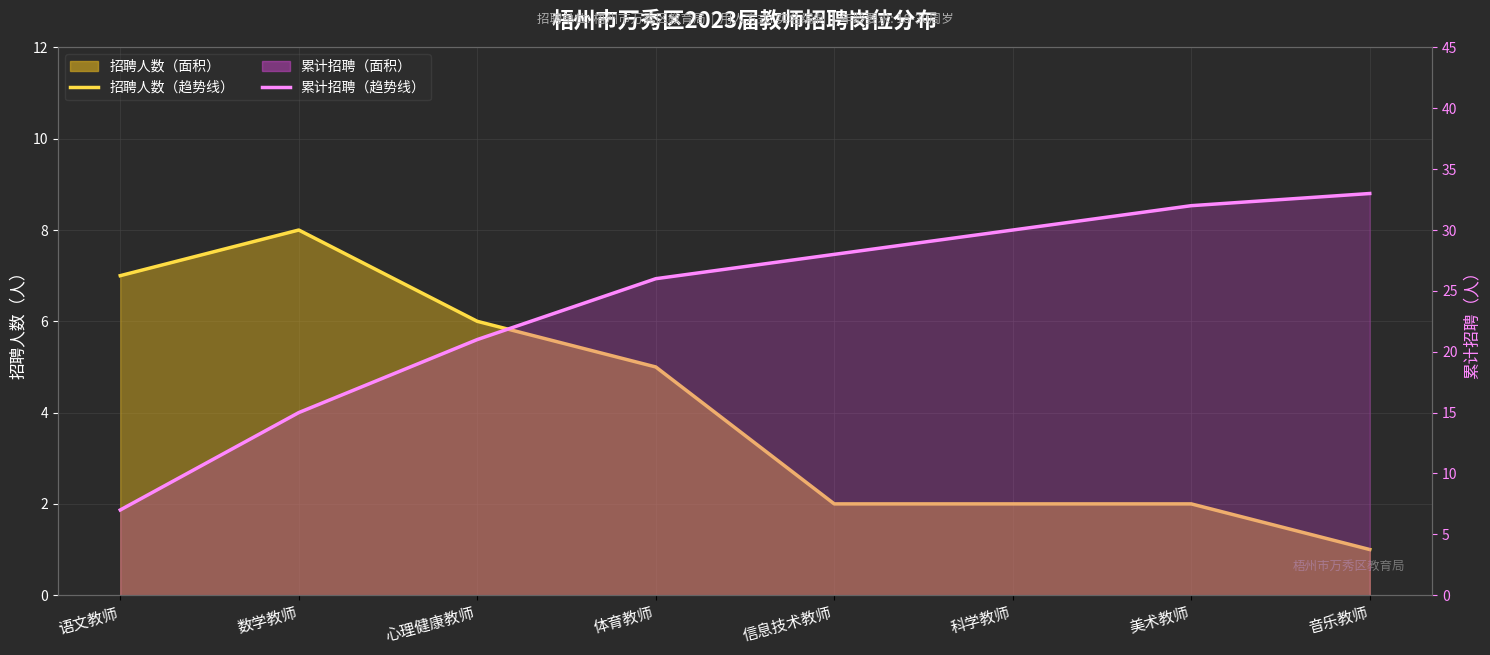

Between 数学教师 and 科学教师, which is larger?

数学教师